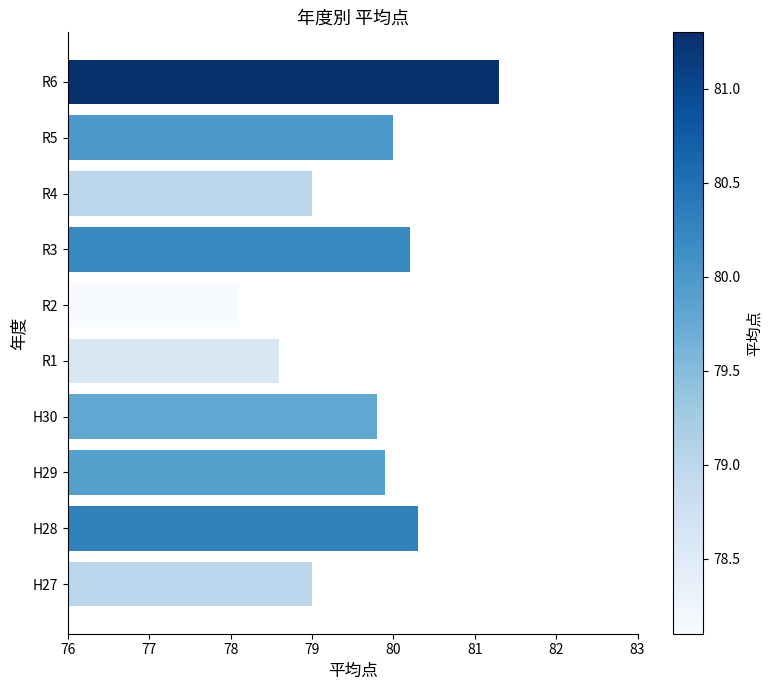

Approximately how many times larger is the value at R4 compared to H27?

1.0